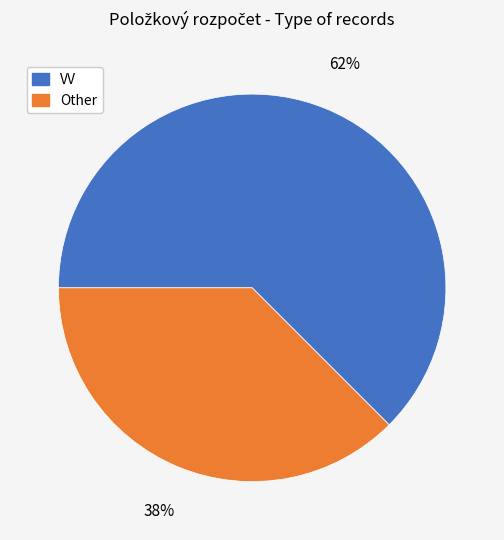

The Other slice represents 38% of the pie. True or false?

True